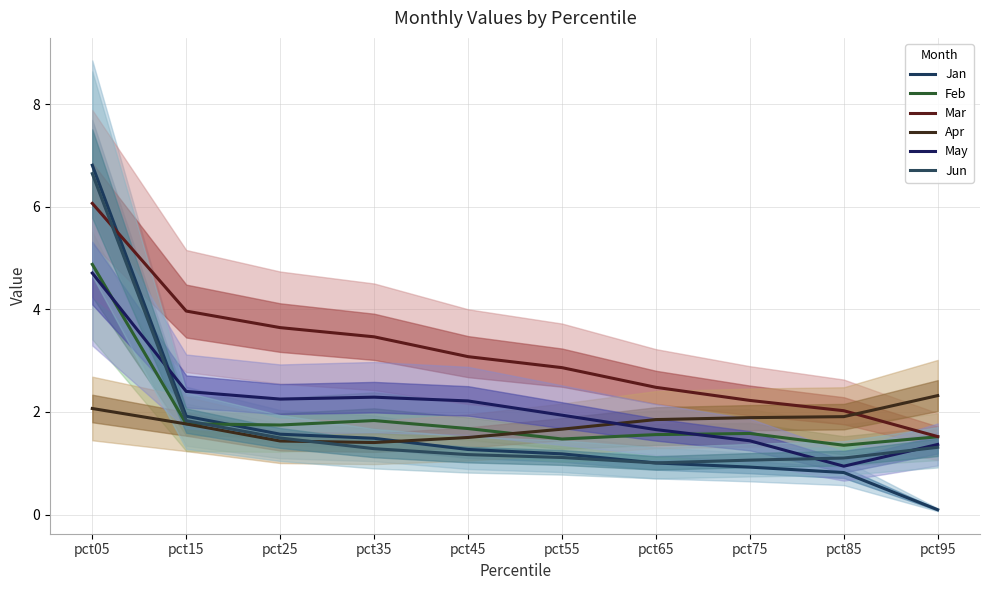

What is the value of the Mar point at the 2nd from the left?

4.0